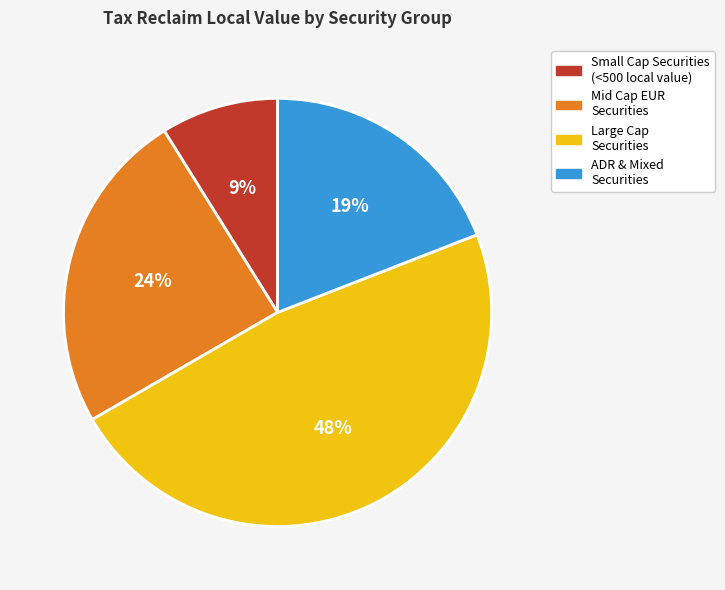

Does any single category account for the majority?

No